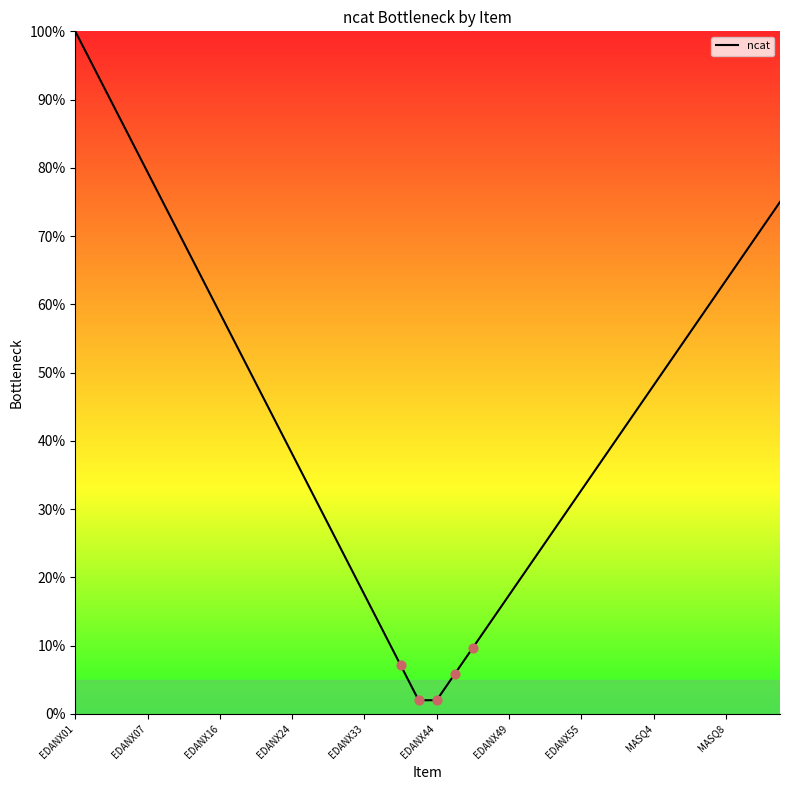

What is the difference between the maximum and minimum values?

98.0